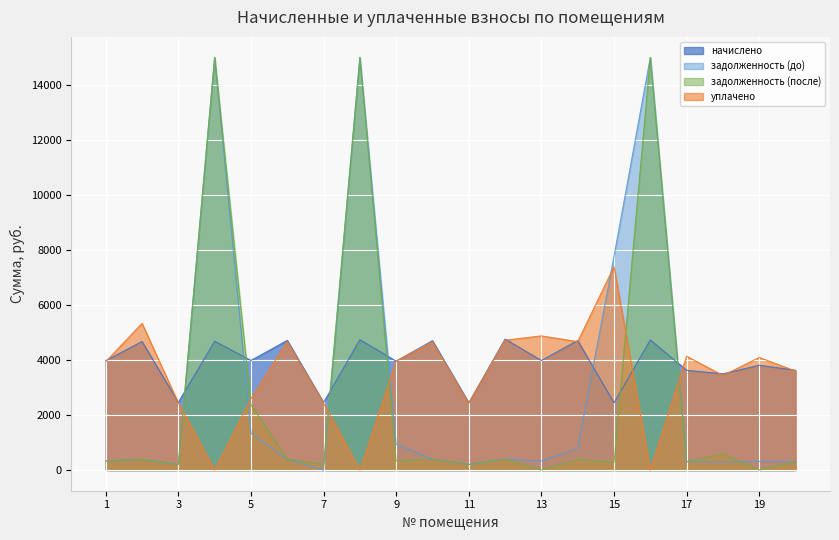

What is the greatest value displayed?

15000.0